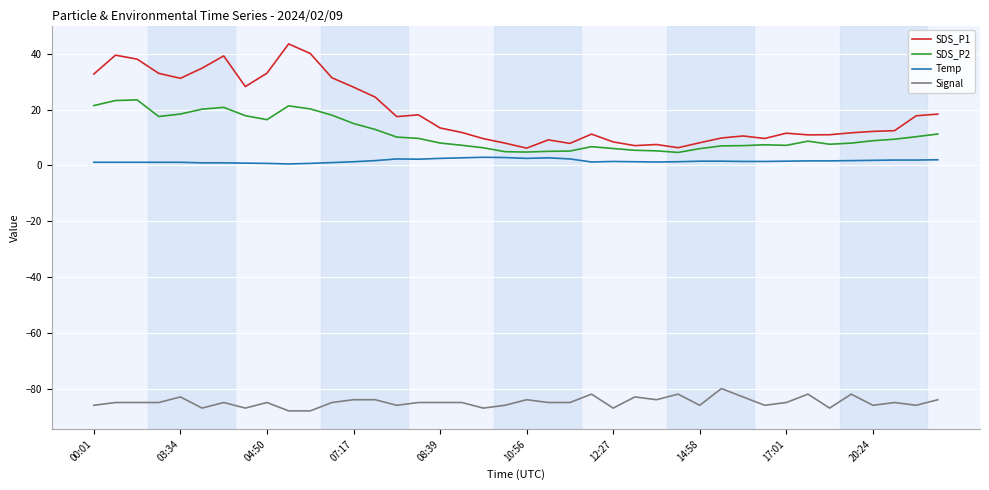

What is the sum of all SDS_P1 values?

763.2